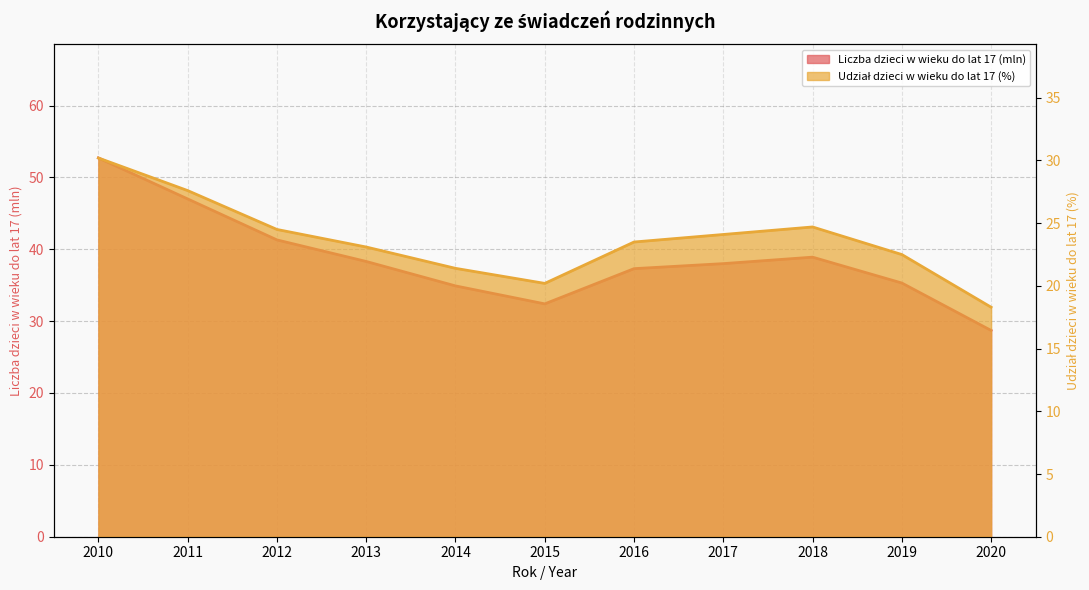

What is the difference between the maximum and minimum values in the Liczba dzieci w wieku do lat 17 (mln) series?

24.0